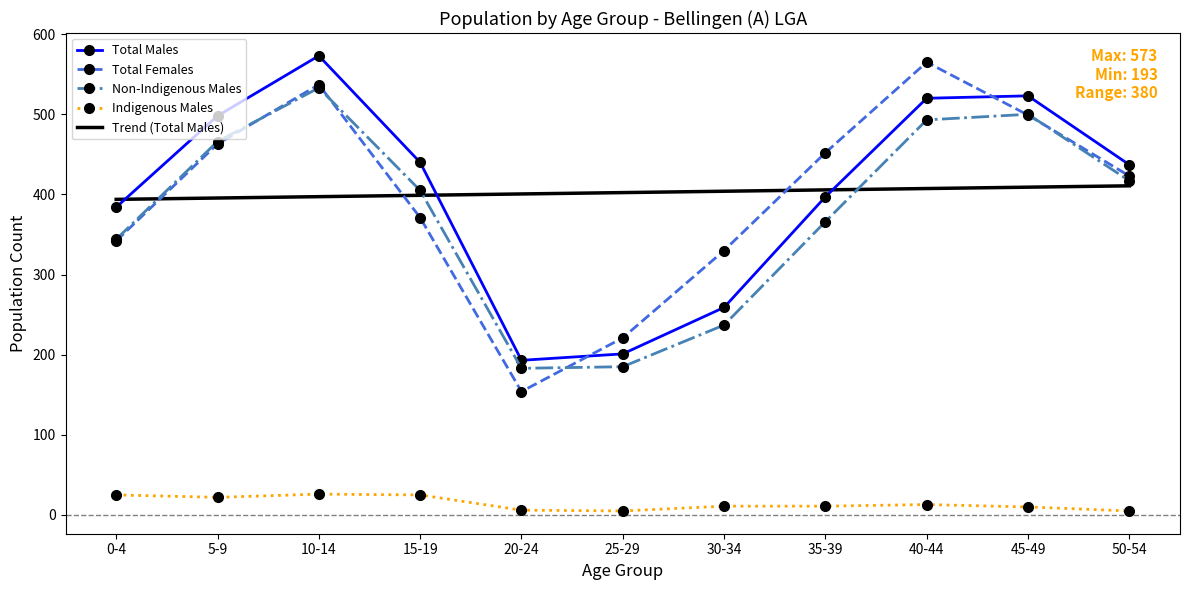

True or false: Total Females has a value of 499.0 at 45-49.

True